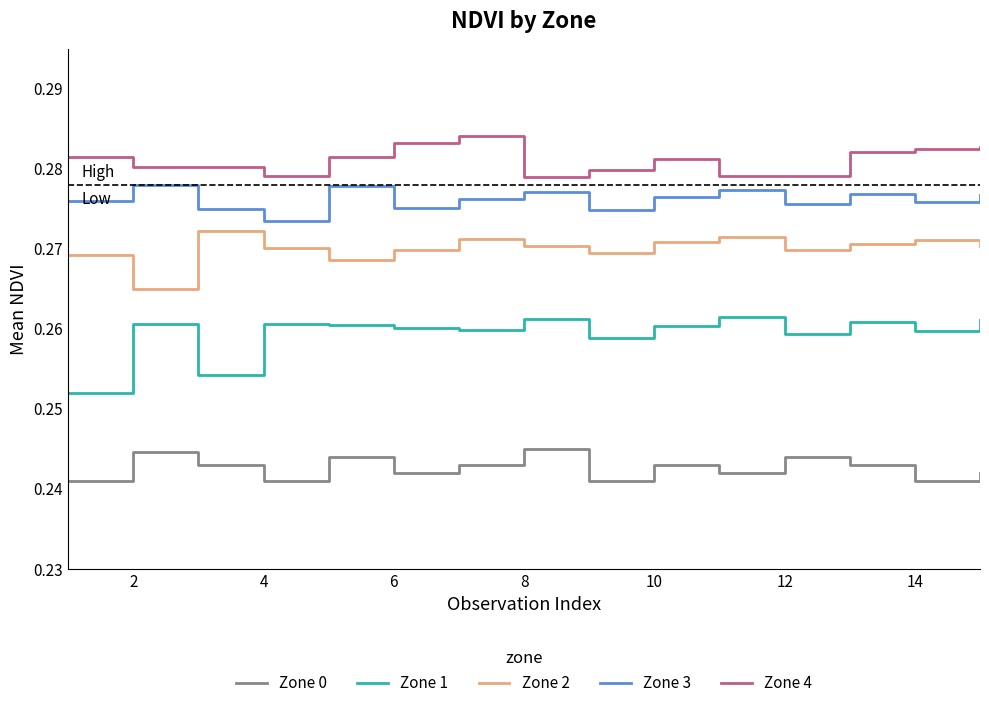

True or false: Zone 1 and Zone 2 cross at least once.

False